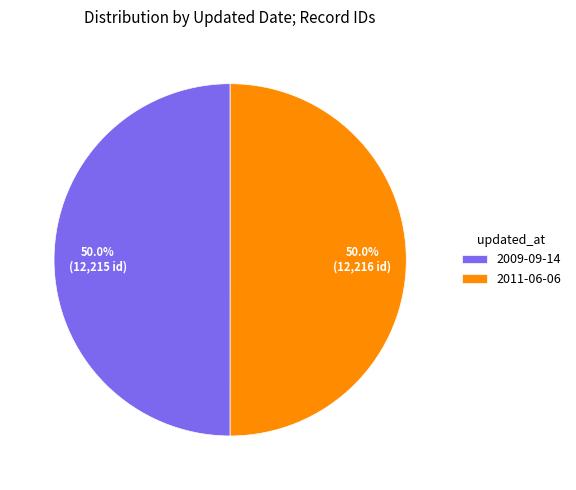

What is the ratio of the value at 2011-06-06 to the value at 2009-09-14?

1.0